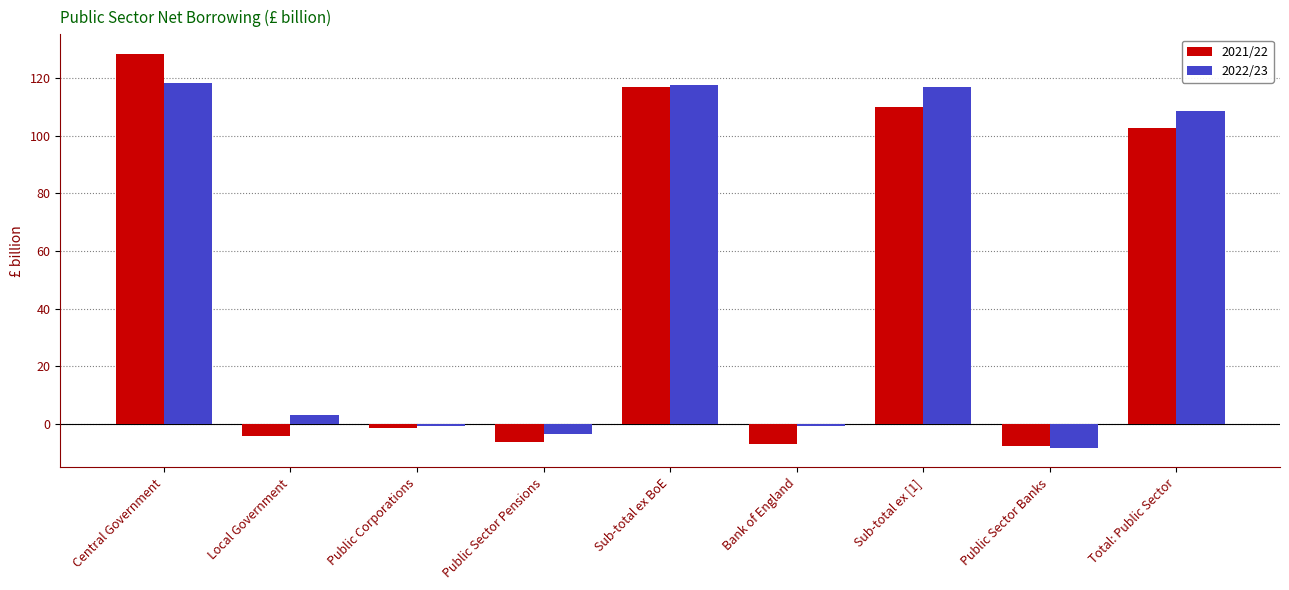

What is the total value across all series at Public Sector Pensions?

-9.5